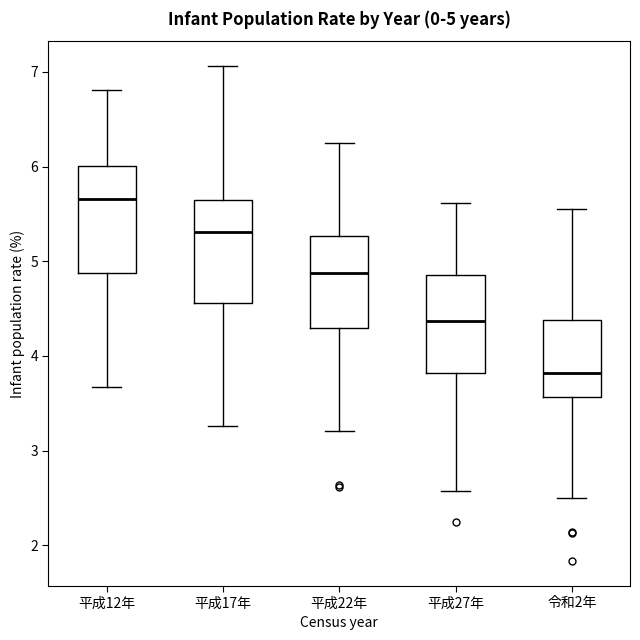

Which box has the lowest median line?

令和2年